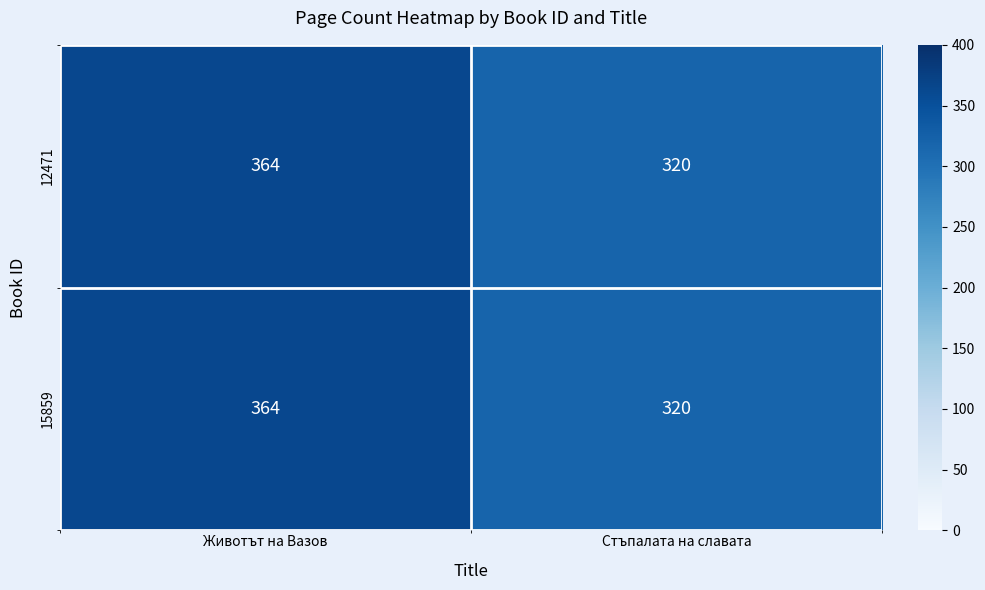

Reading left to right, what are all the values shown in this chart?

12471: 364	320
15859: 364	320